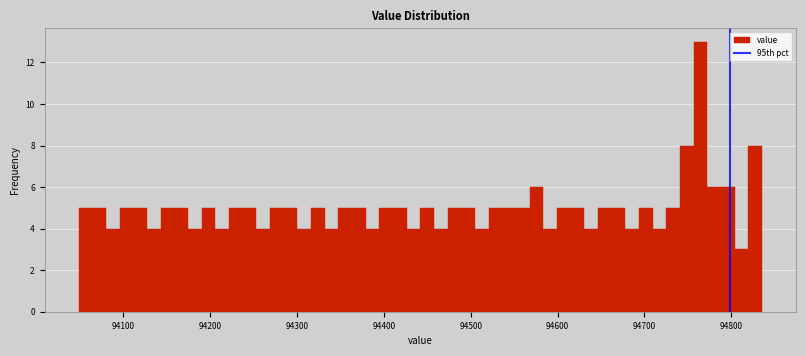

Around what value on the x-axis is the tallest bar? Give the approximate position of its centre, as read against the axis.

94760